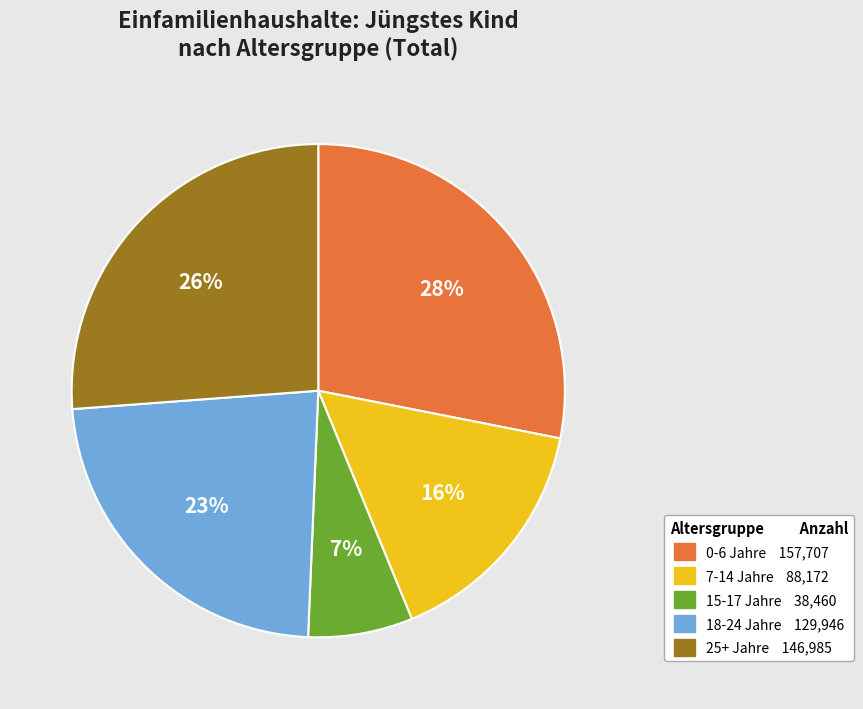

To the nearest percent, what is the average slice percentage?

20%